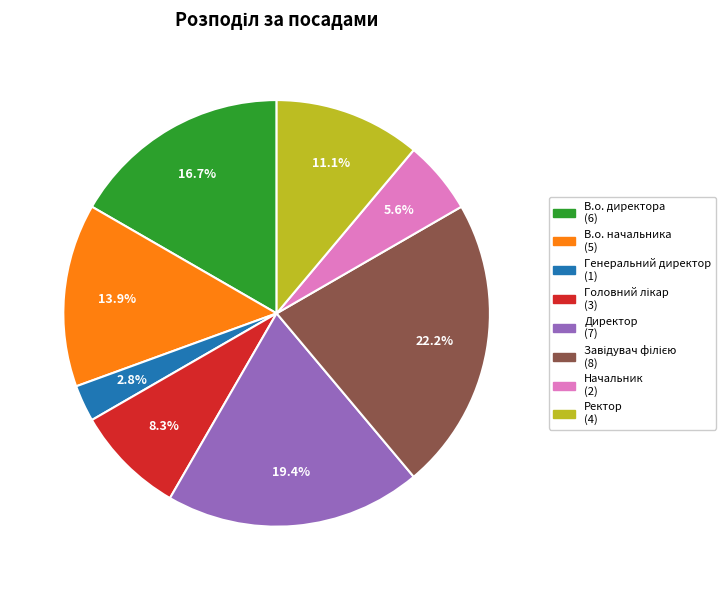

Approximately how many times larger is the value at Генеральний директор compared to Начальник?

0.5